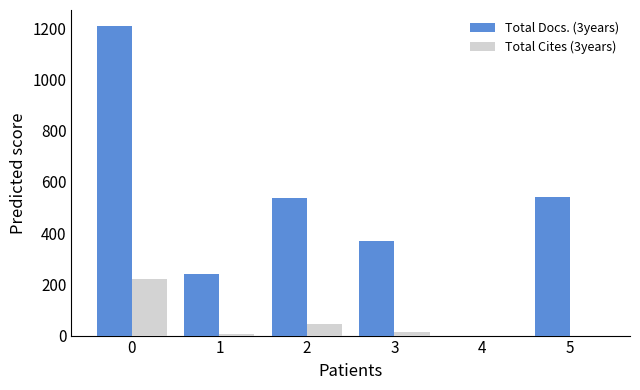

What is the greatest value displayed?

1210